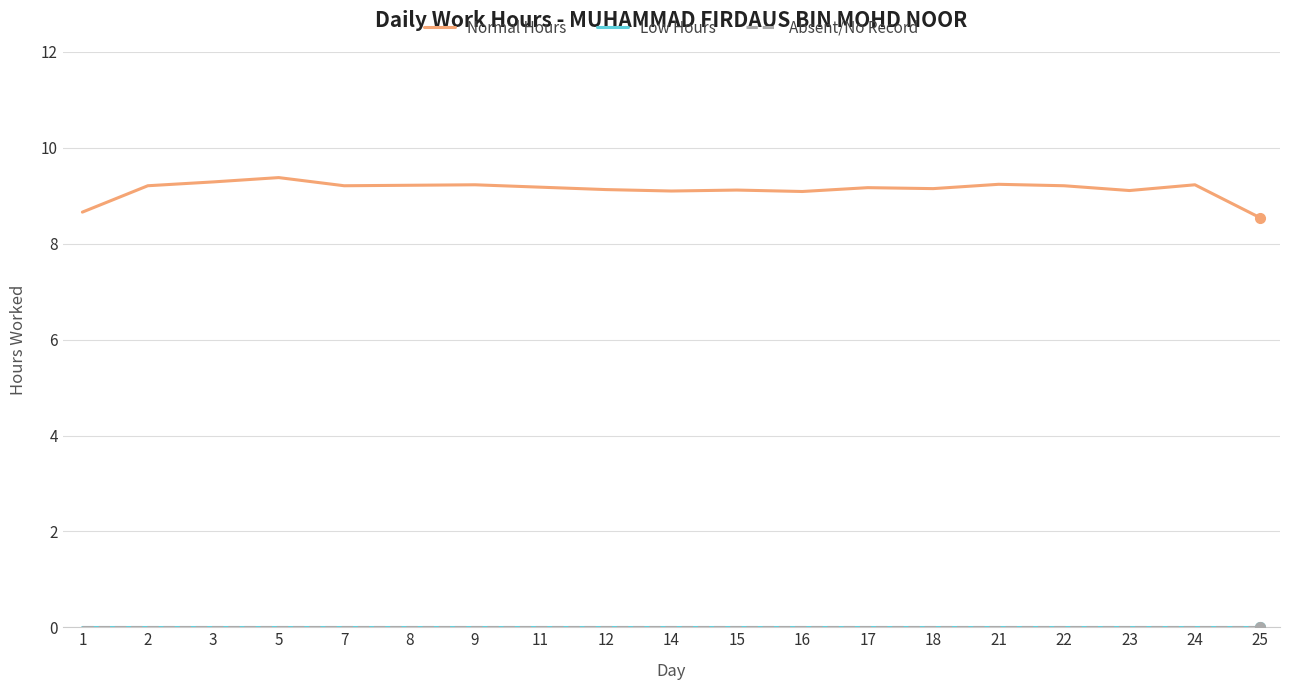

Rank the categories by Normal Hours value from lowest to highest.

25, 1, 16, 14, 23, 15, 12, 18, 17, 11, 2, 7, 22, 8, 9, 24, 21, 3, 5